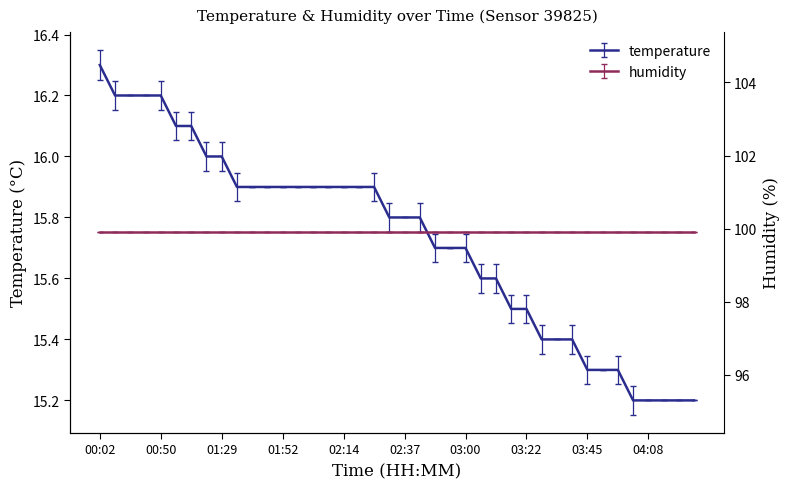

Reading right to left, list all the values displayed in this chart.

15.2	15.2	15.2	15.2	15.2	15.3	15.3	15.3	15.4	15.4	15.4	15.5	15.5	15.6	15.6	15.7	15.7	15.7	15.8	15.8	15.8	15.9	15.9	15.9	15.9	15.9	15.9	15.9	15.9	15.9	15.9	16.0	16.0	16.1	16.1	16.2	16.2	16.2	16.2	16.3